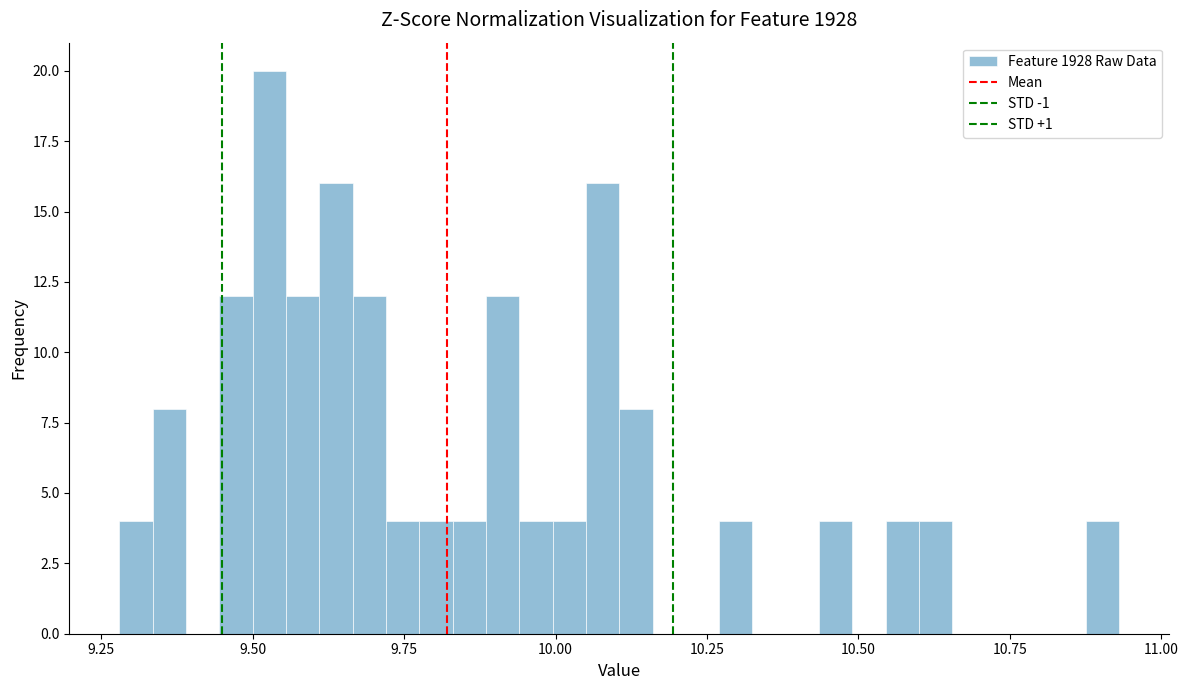

Around what value on the x-axis is the tallest bar? Give the approximate position of its centre, as read against the axis.

9.55